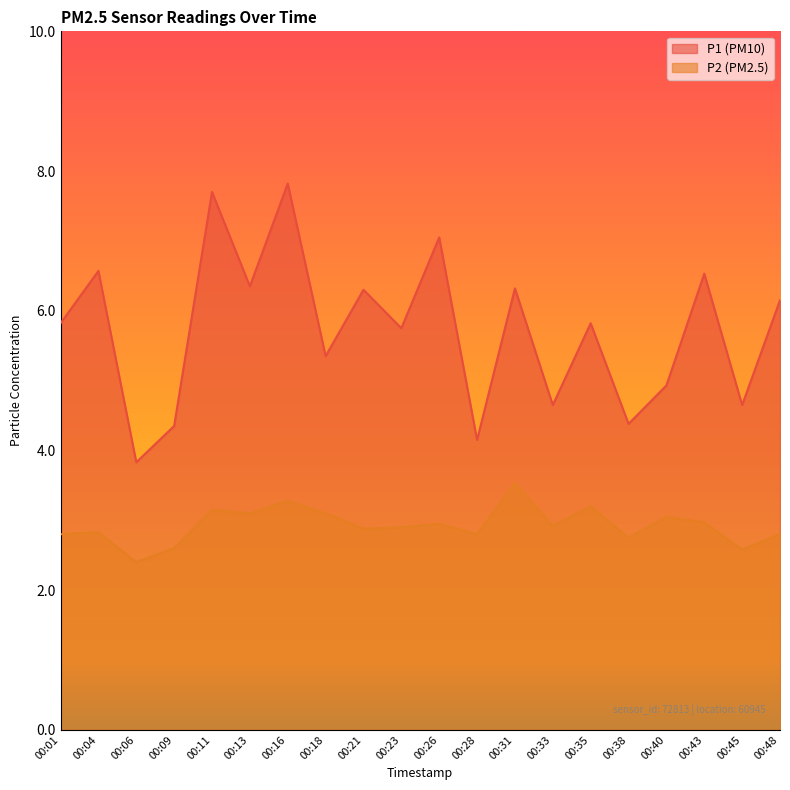

At how many categories does at least one series exceed 5?

13